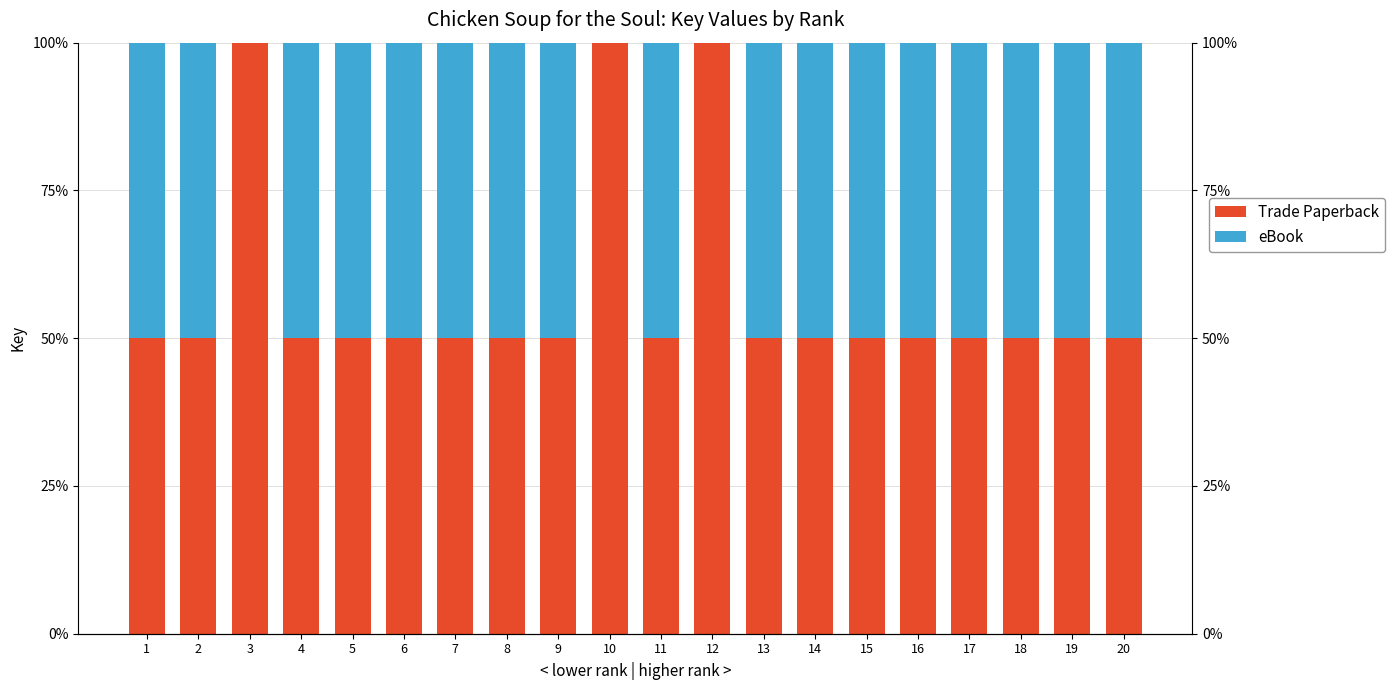

Is it true that Trade Paperback equals 67 at 11?

False